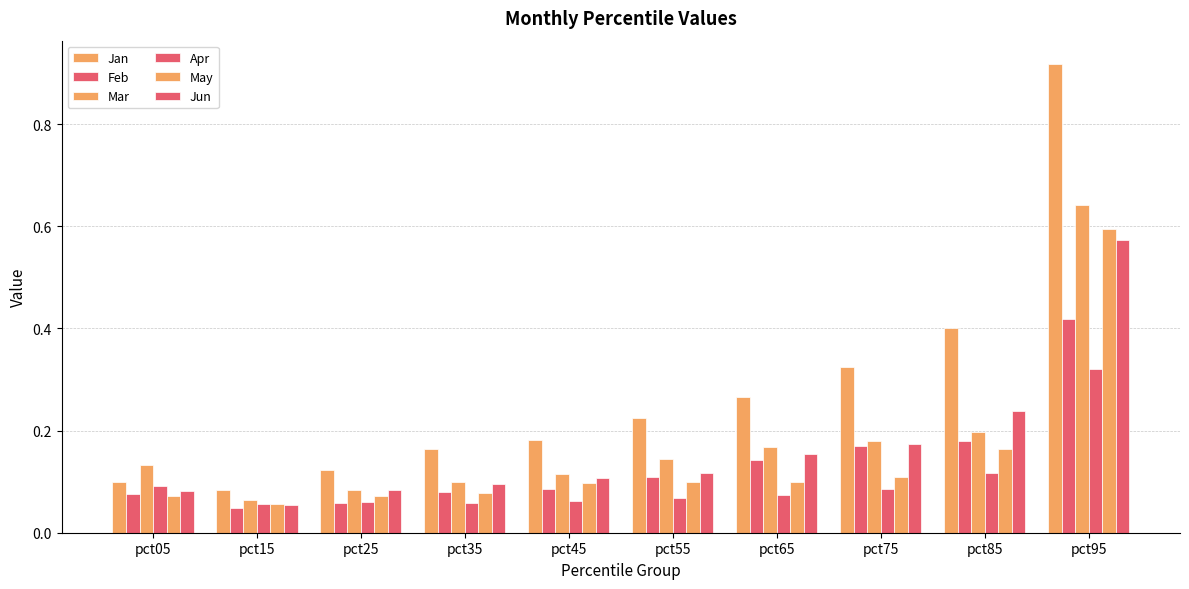

What is the highest value of the Mar series?

0.6